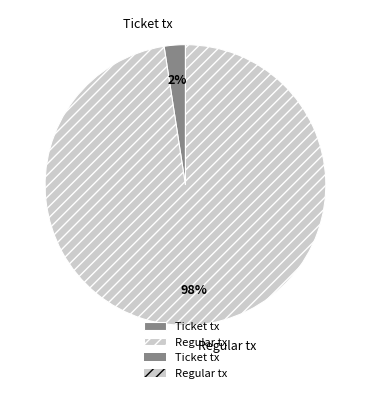

Which has a higher value, Regular tx or Ticket tx?

Regular tx